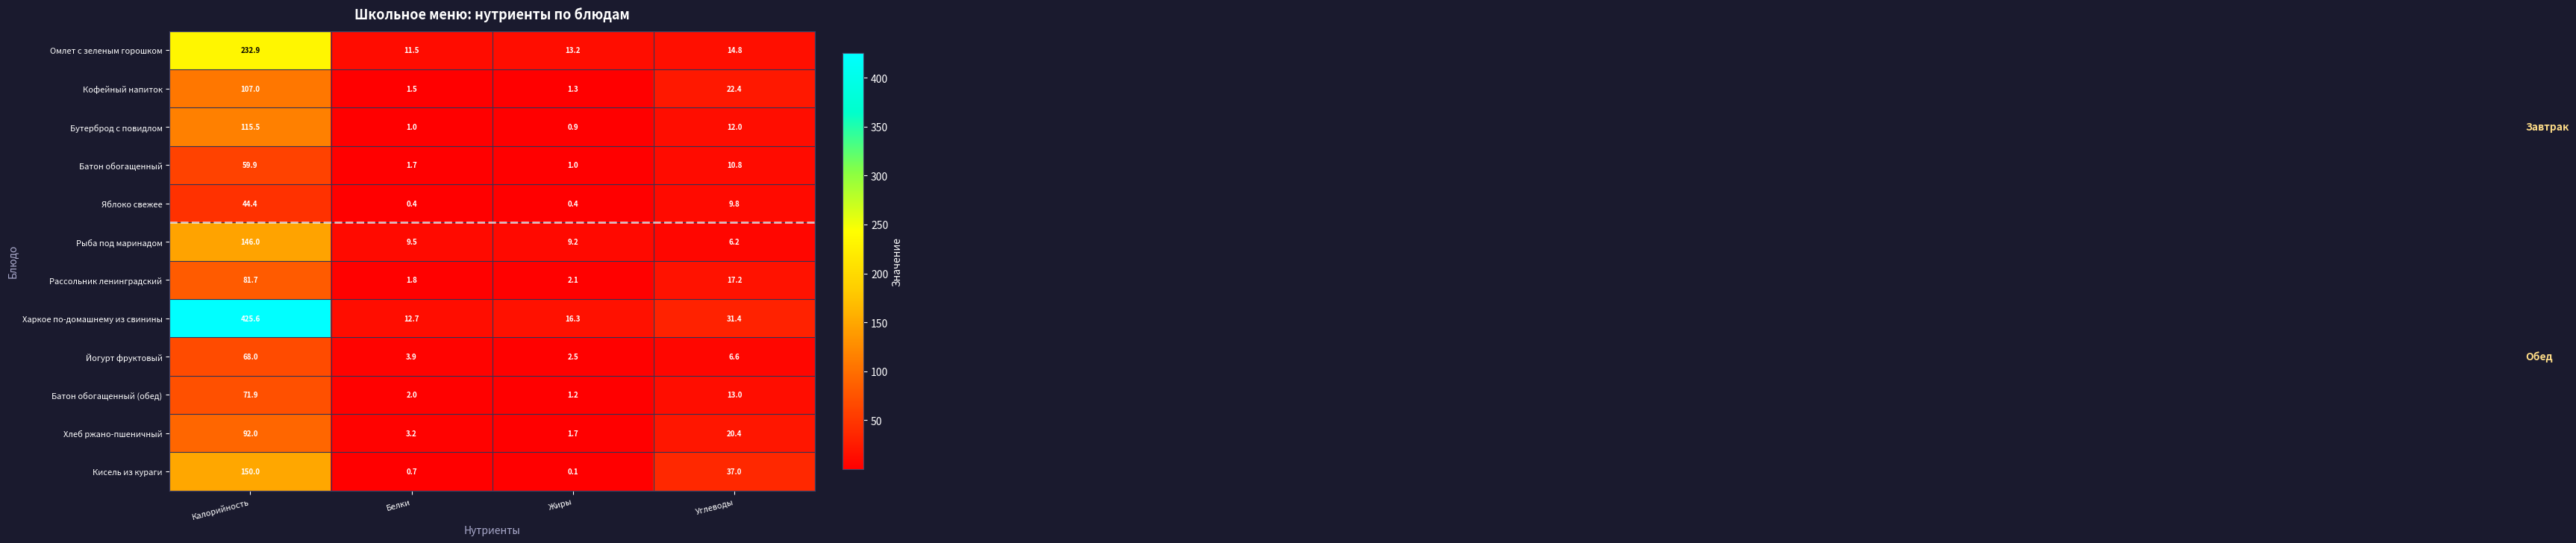

At which category is the sum across all series the highest?

Калорийность